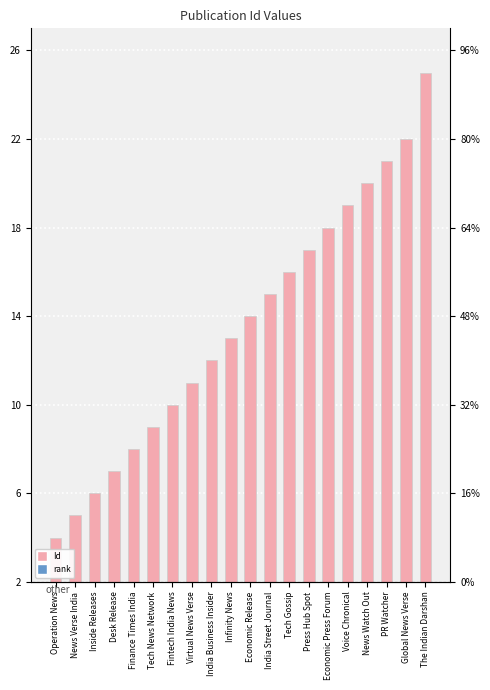

How many values exceed 14?

9